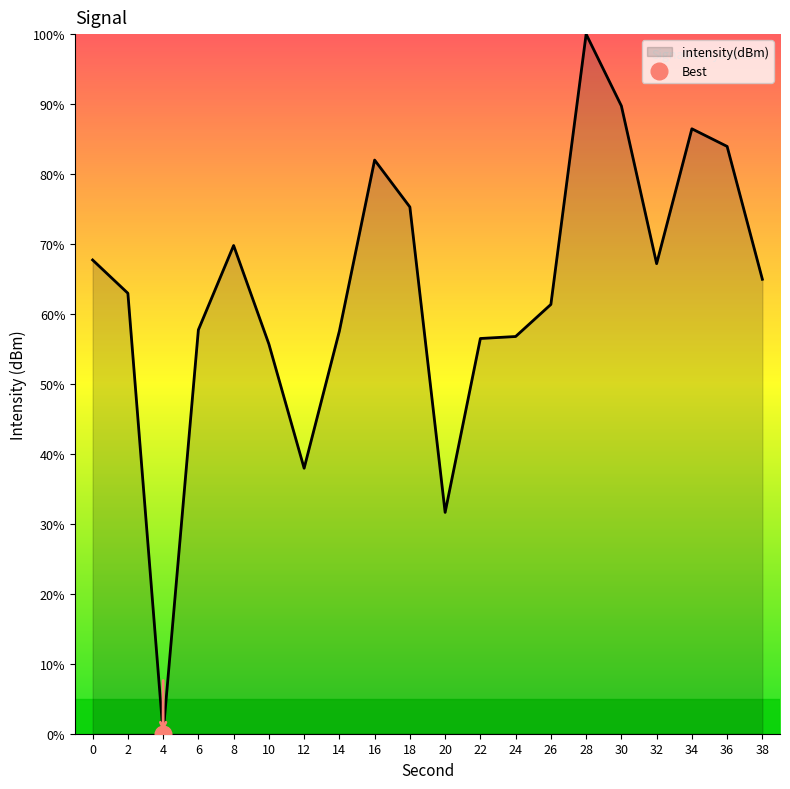

How many values exceed 64?

10